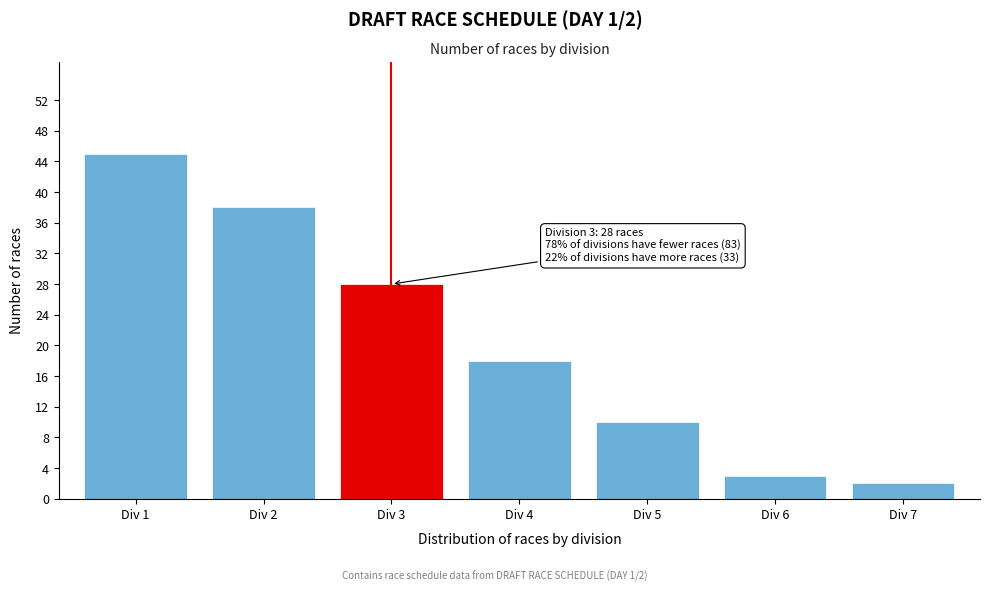

Reading left to right, list all the values displayed in this chart.

Div 1=45	Div 2=38	Div 3=28	Div 4=18	Div 5=10	Div 6=3	Div 7=2